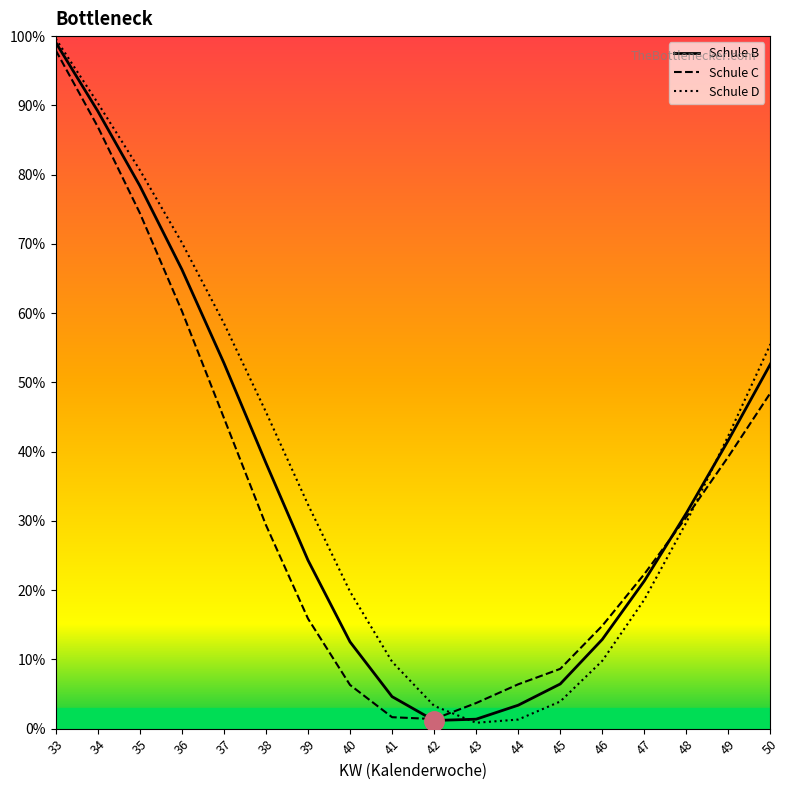

At how many categories does at least one series exceed 56?

5